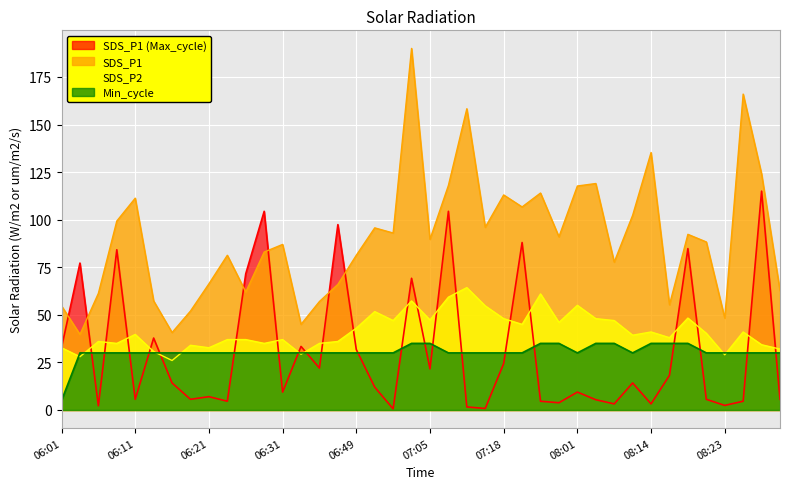

What is the total value across all series at 08:26?

241.6